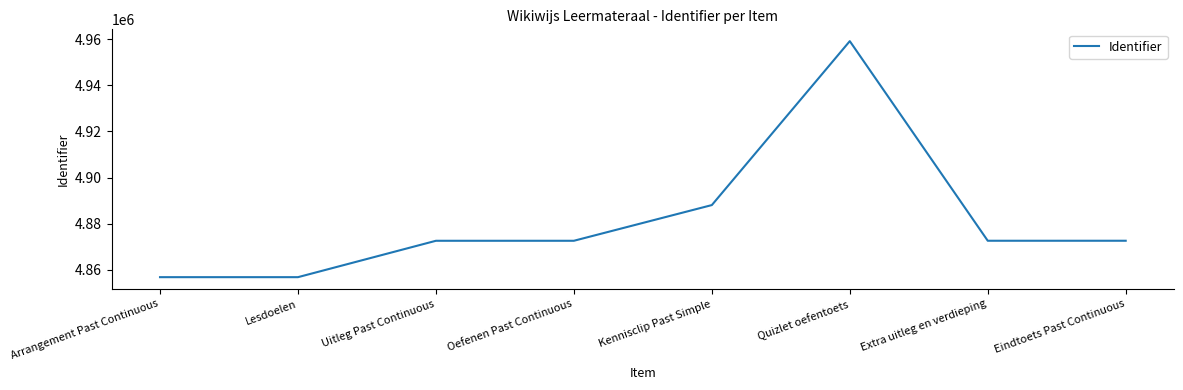

What is the minimum value shown in the chart?

4856789